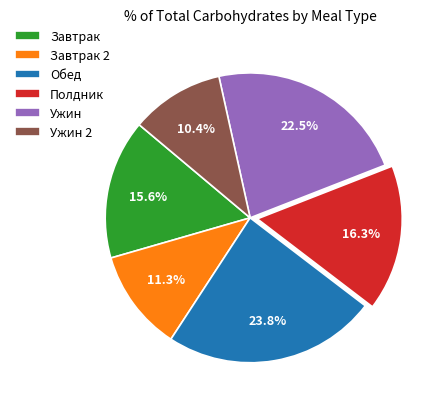

How many segments does this pie chart have?

6